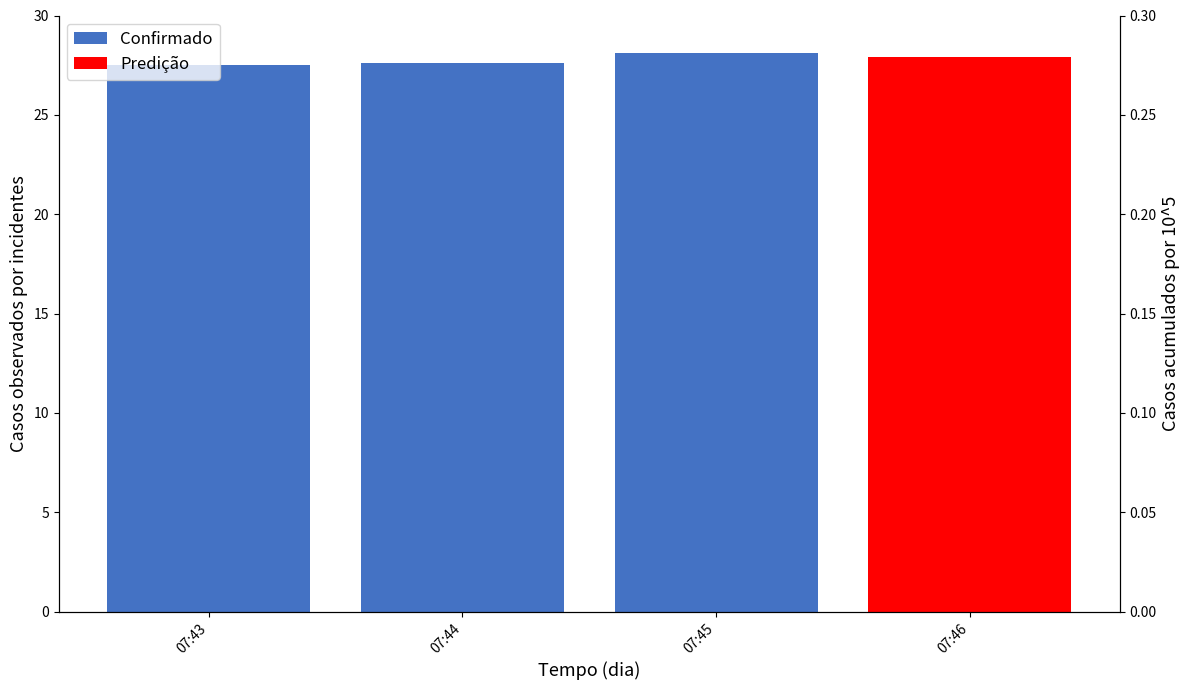

What is the value of the 2nd bar from the left?

27.6